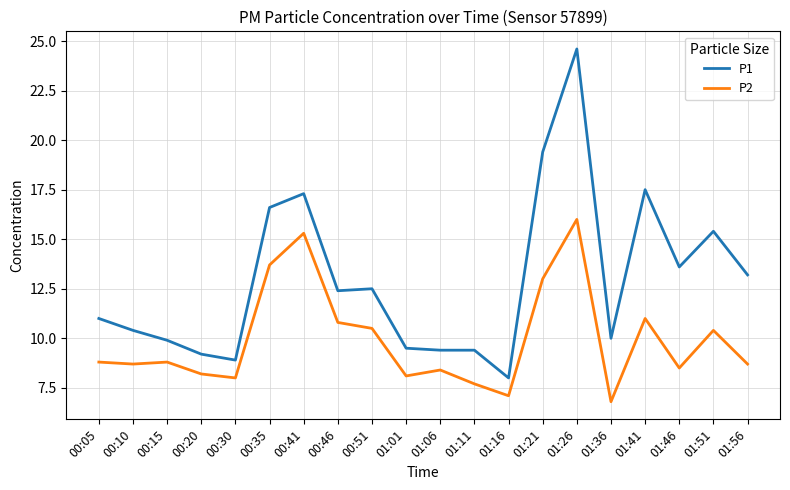

Is it true that P2 equals 15.8 at 00:05?

False